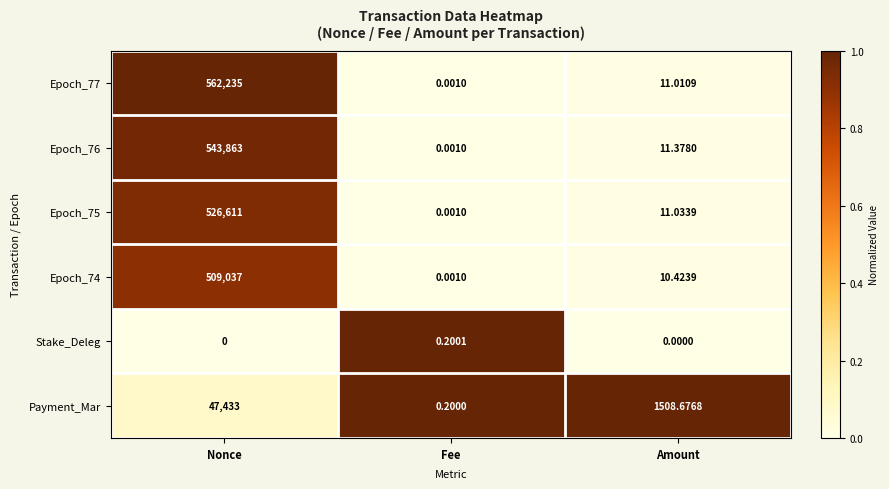

At Amount, list the series in order from smallest to largest.

Stake_Deleg, Epoch_74, Epoch_77, Epoch_75, Epoch_76, Payment_Mar